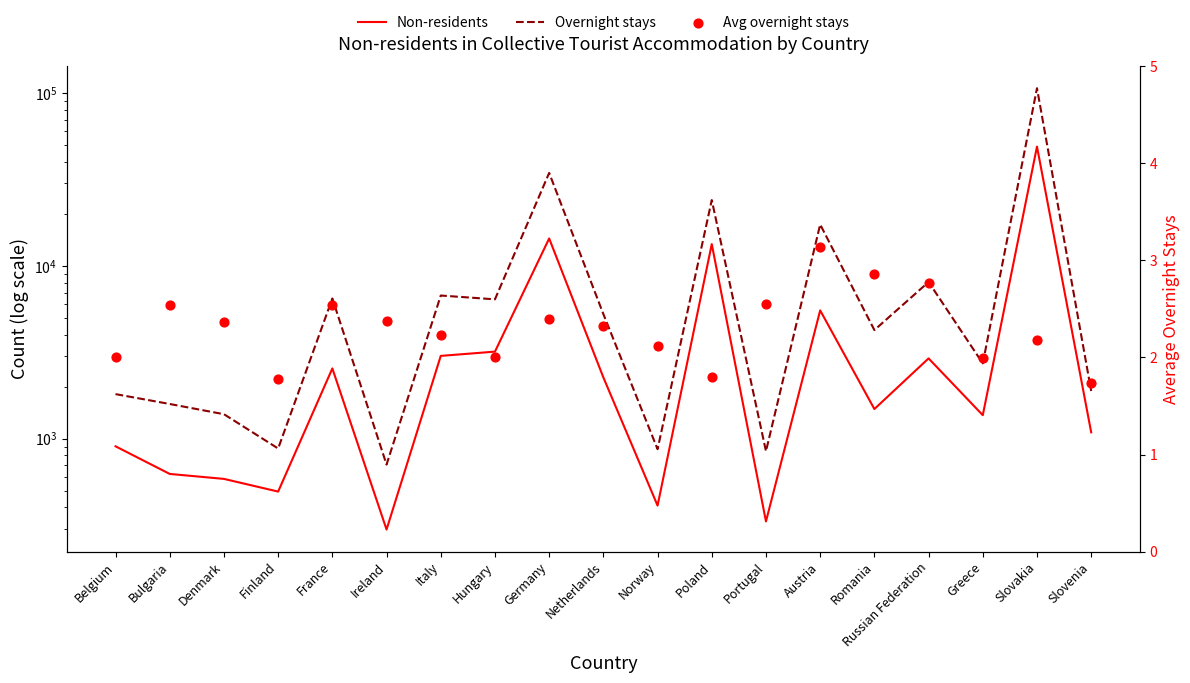

Which series has the widest spread of Y values?

Overnight stays